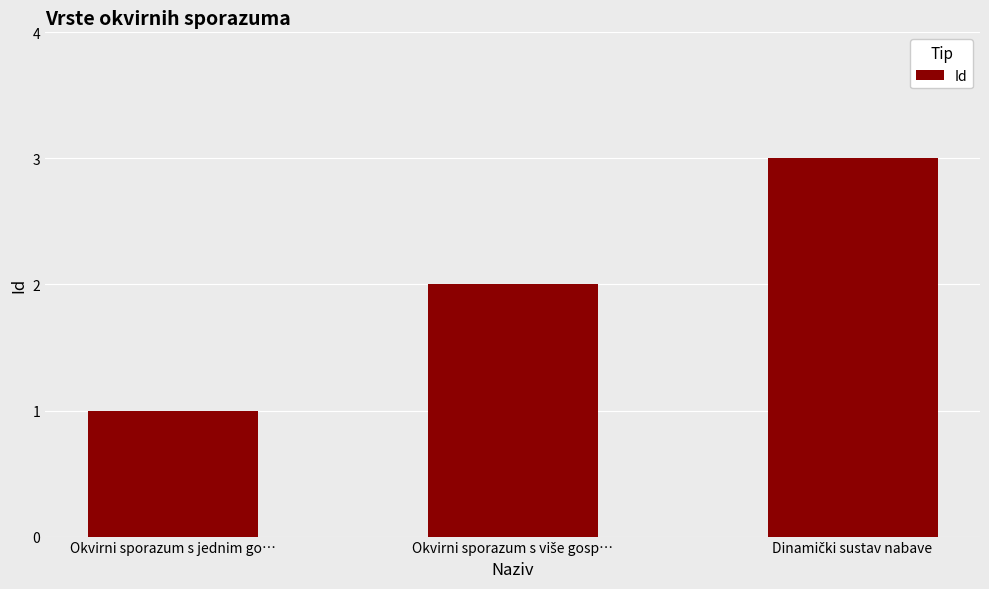

Is it true that the value at Okvirni sporazum s jednim go… is 2?

False